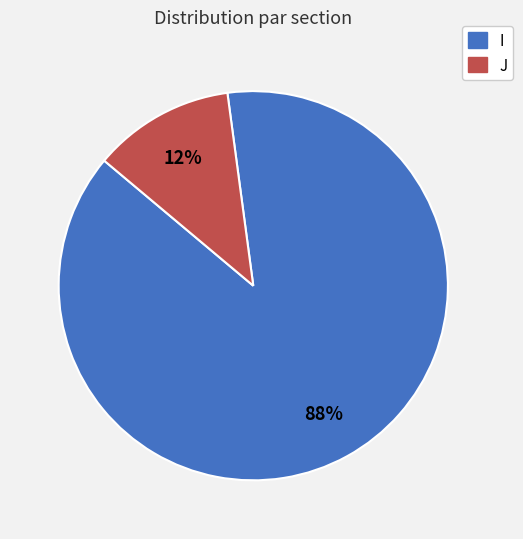

Which slice is the largest?

I